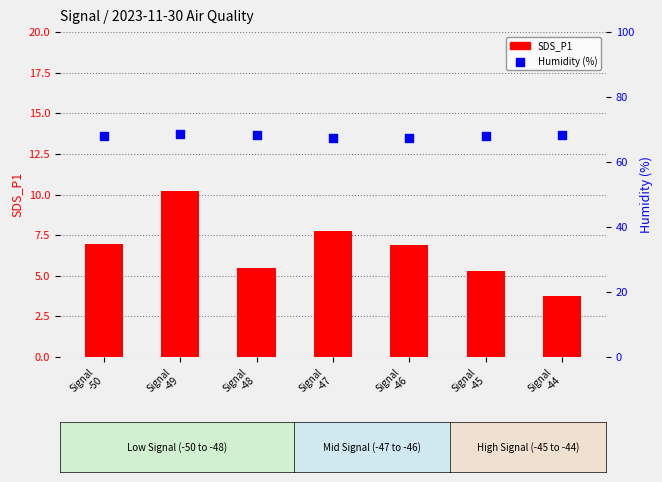

Which series has the largest total across all categories?

Humidity